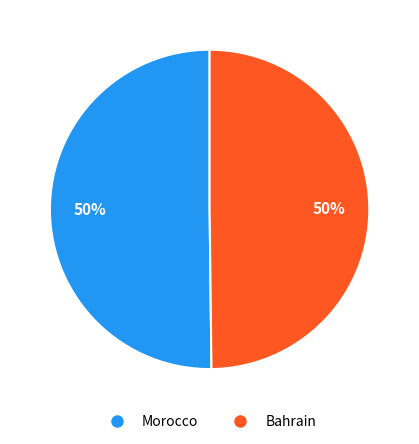

What percentage is the Bahrain slice, to the nearest percent?

50%